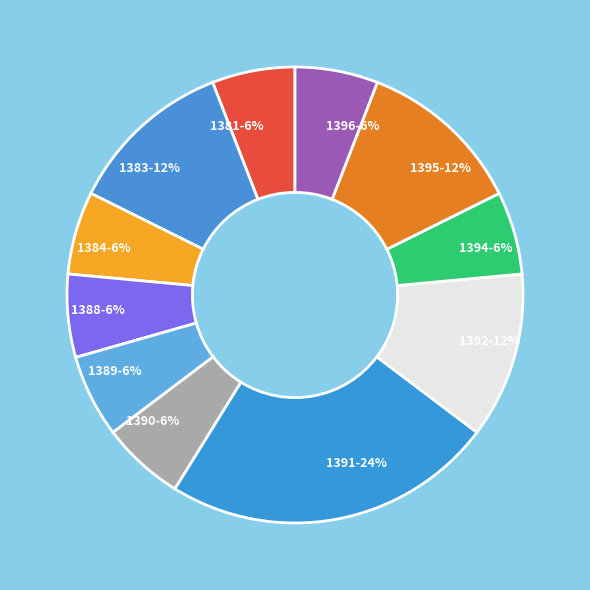

How many segments does this pie chart have?

11